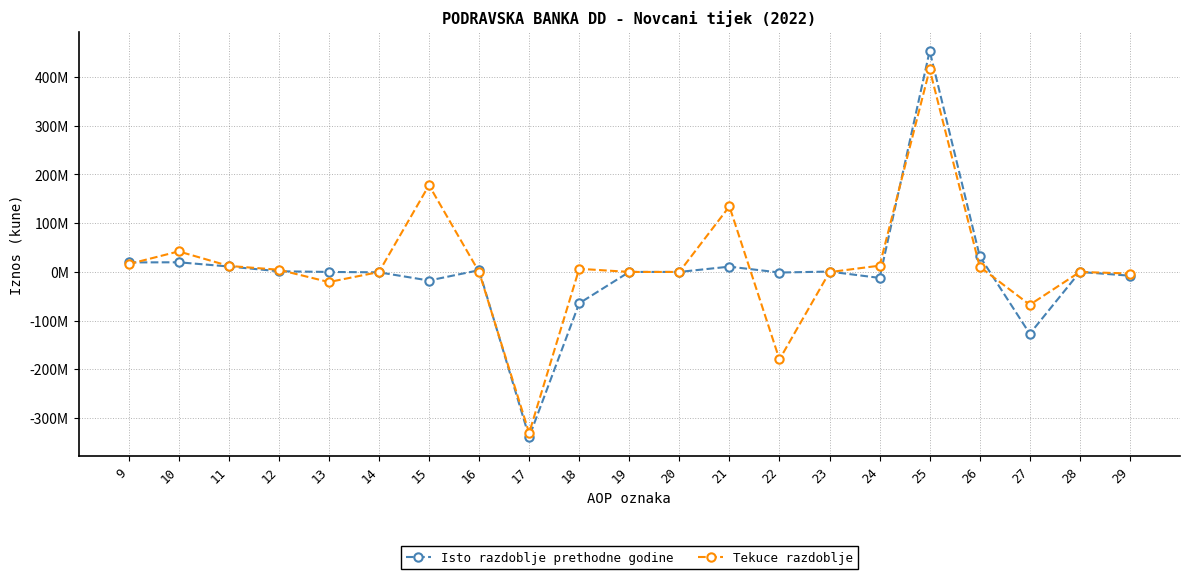

What is the spread (max minus min) of values at 11?

1204041